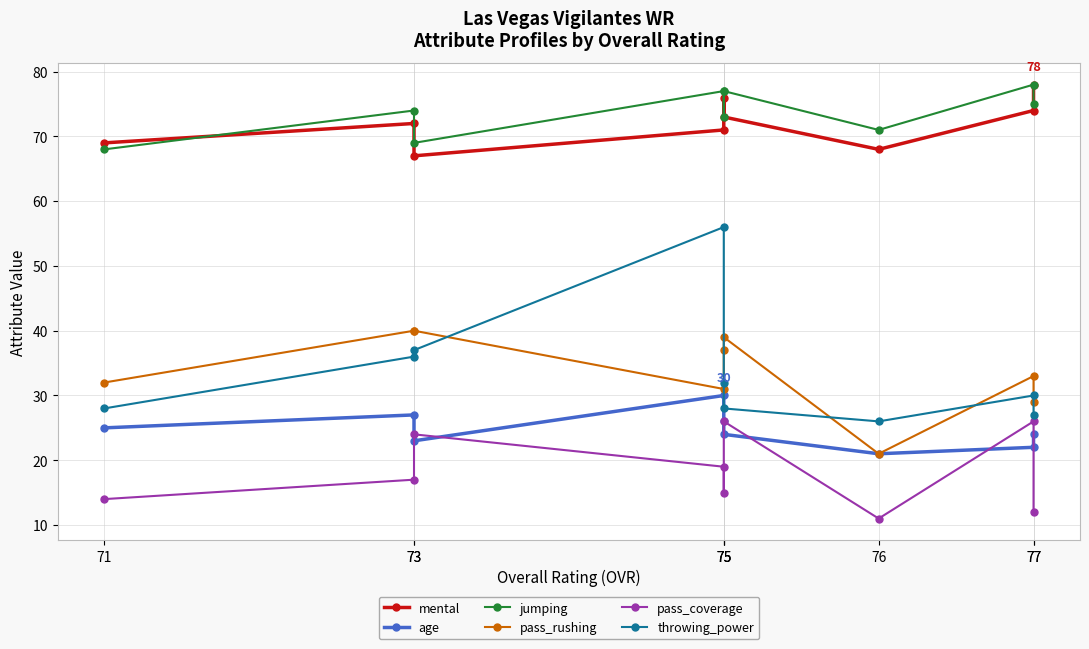

Which series has the widest spread of values?

throwing_power